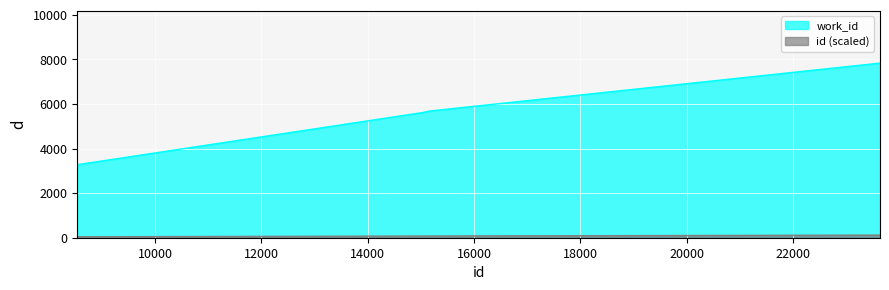

Rank the series at 15034 from lowest to highest value.

id, work_id